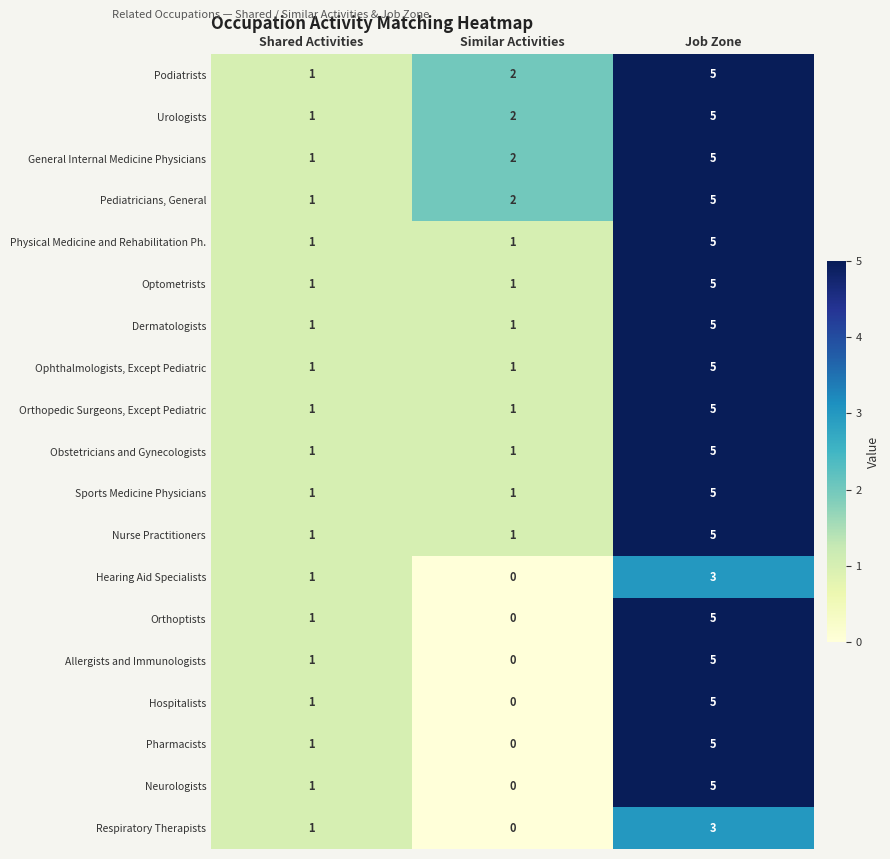

At which category does the chart reach its peak across all series?

Job Zone